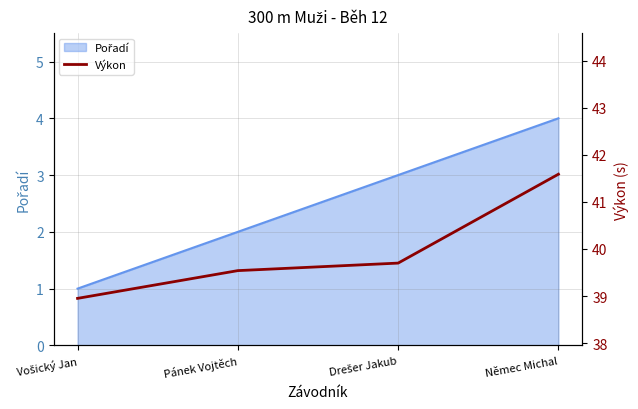

At which category does the chart reach its minimum across all series?

Vošický Jan